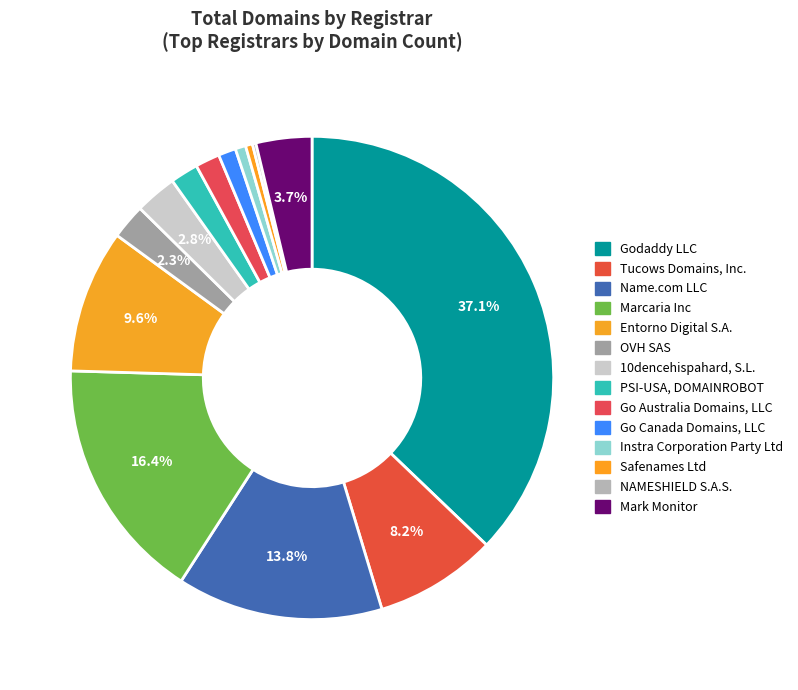

Is there a majority slice in this chart?

No